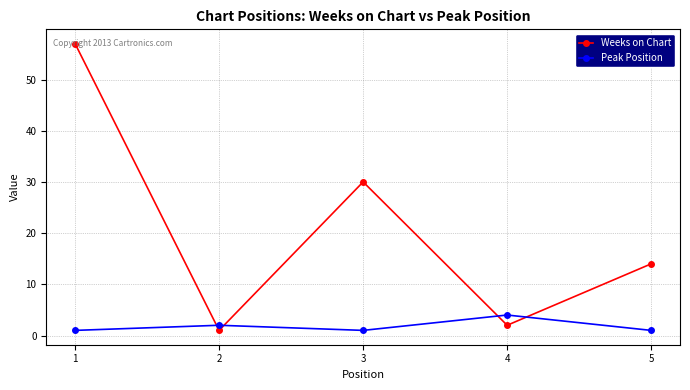

What is the sum of the Peak Position values at 3 and 2?

3